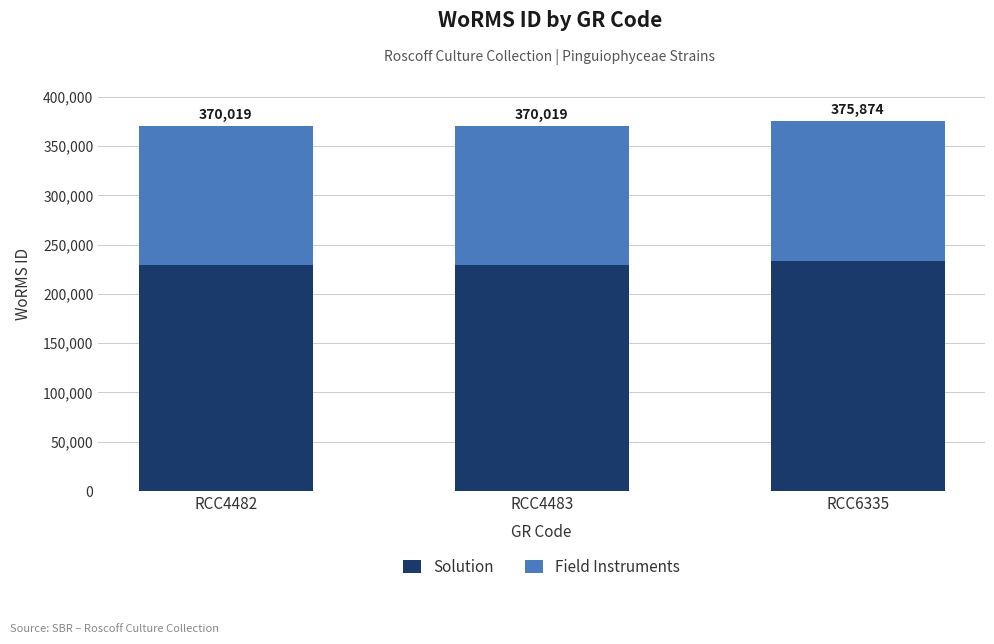

Rank the series at RCC6335 from highest to lowest value.

Solution, Field Instruments